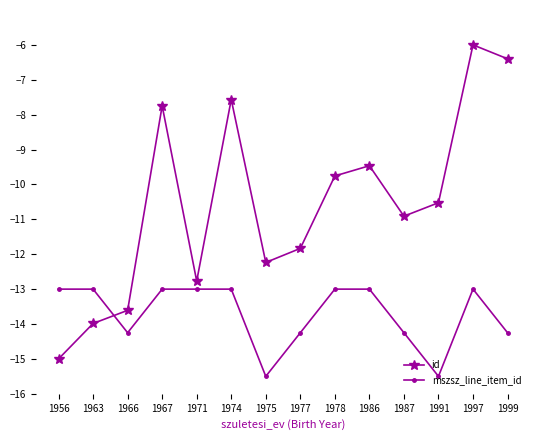

What is the difference between the second highest and second lowest values in the mszsz_line_item_id series?

2.5